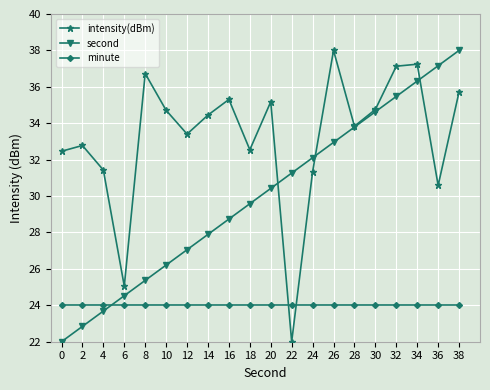

True or false: second has more than 1 interior local peaks.

False